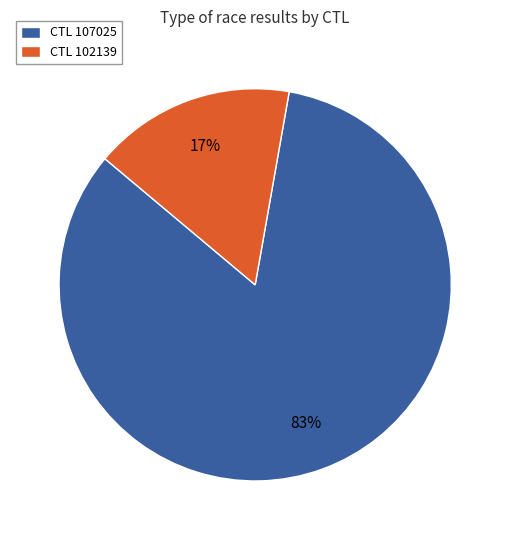

Count the number of slices in the pie.

2